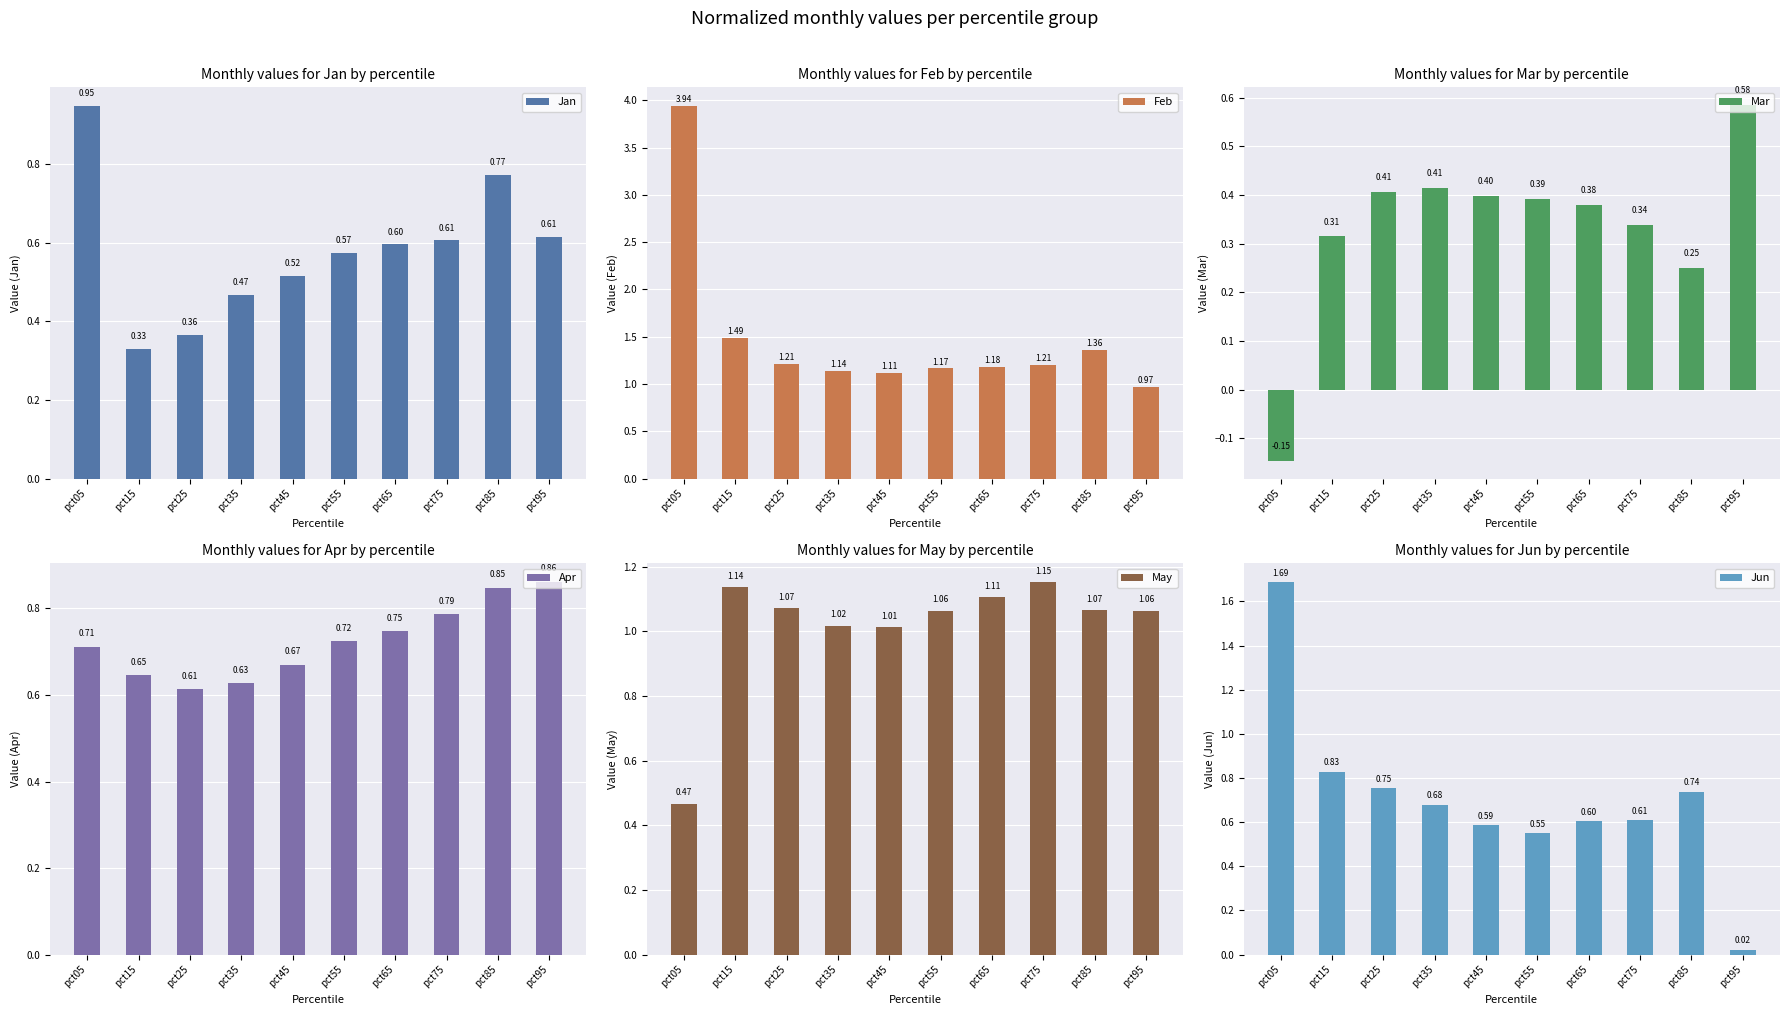

Rank the series at pct15 from lowest to highest value.

Mar, Jan, Apr, Jun, May, Feb